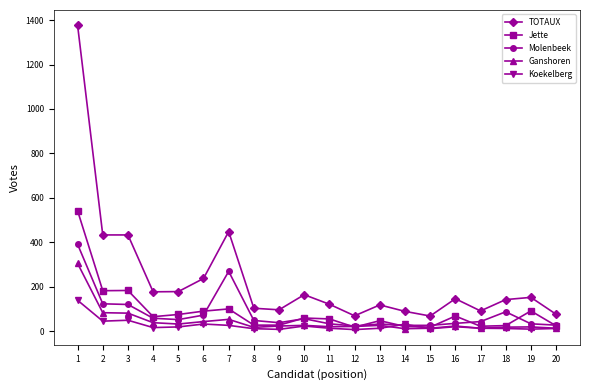

What is the highest value of the TOTAUX series?

1377